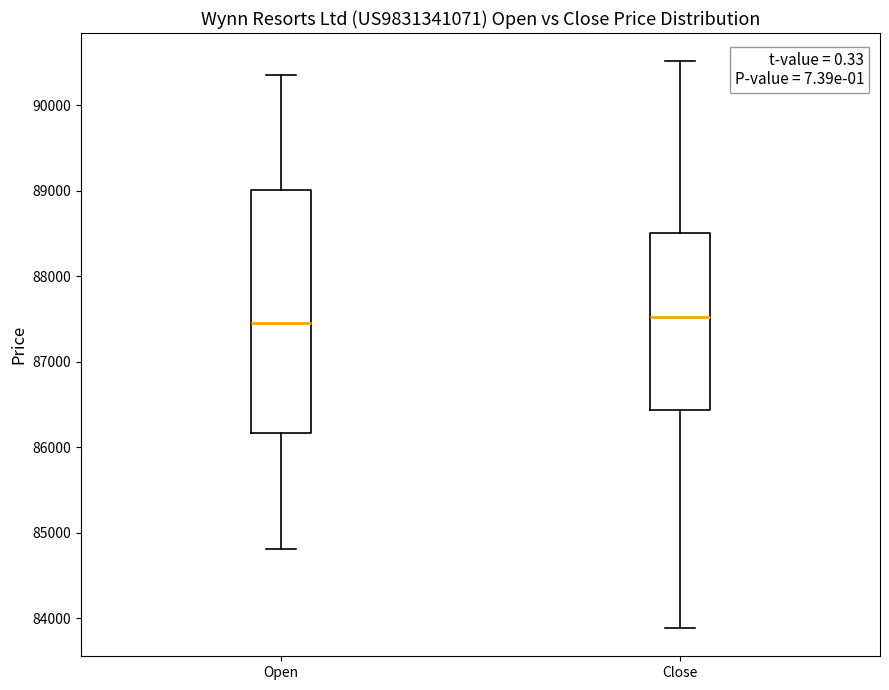

Comparing the boxes themselves (not the whiskers), which one is the tallest?

Open